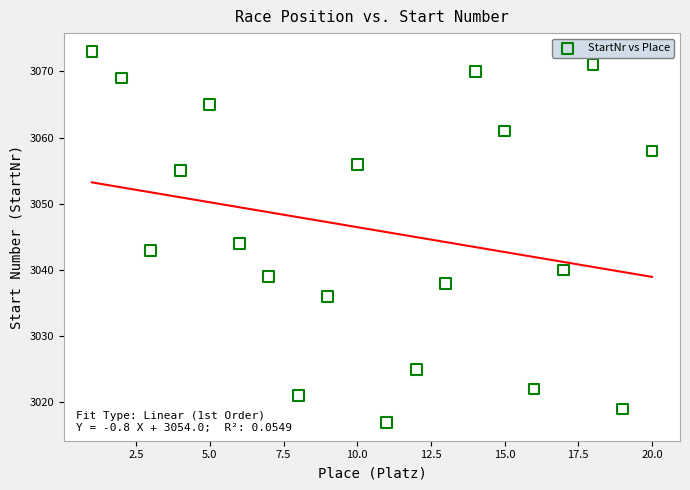

What Y value in the scatter plot is closest to 3045?

3044